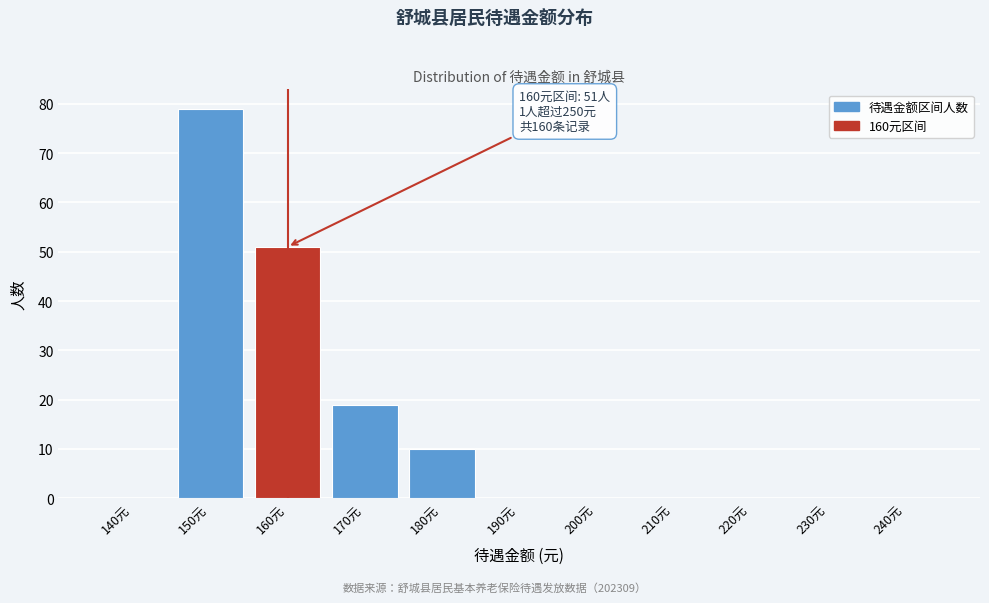

Reading left to right, list all the values displayed in this chart.

140元=0	150元=79	160元=51	170元=19	180元=10	190元=0	200元=0	210元=0	220元=0	230元=0	240元=0